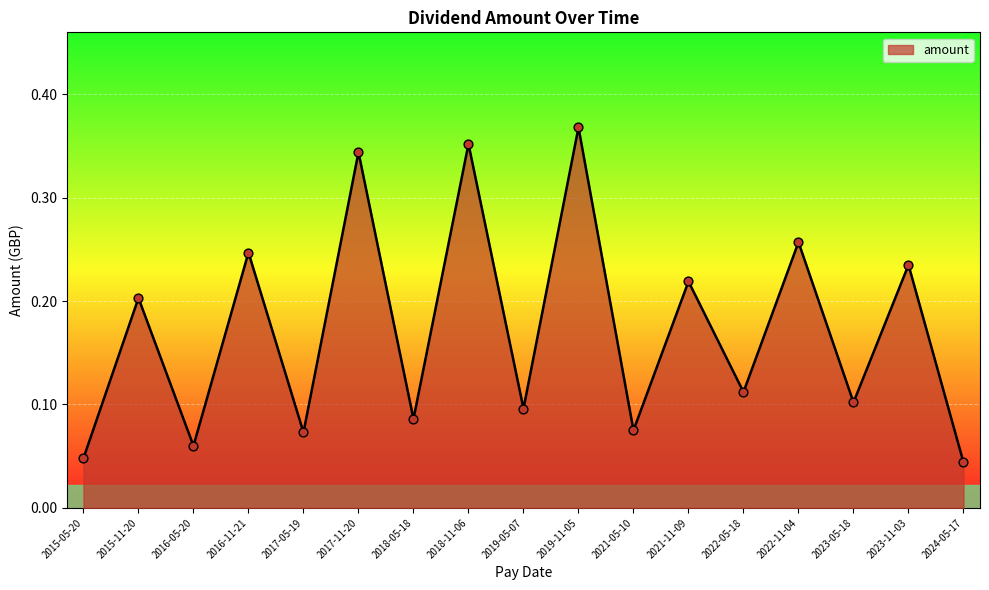

Which has a higher value, 2017-05-19 or 2023-05-18?

2023-05-18